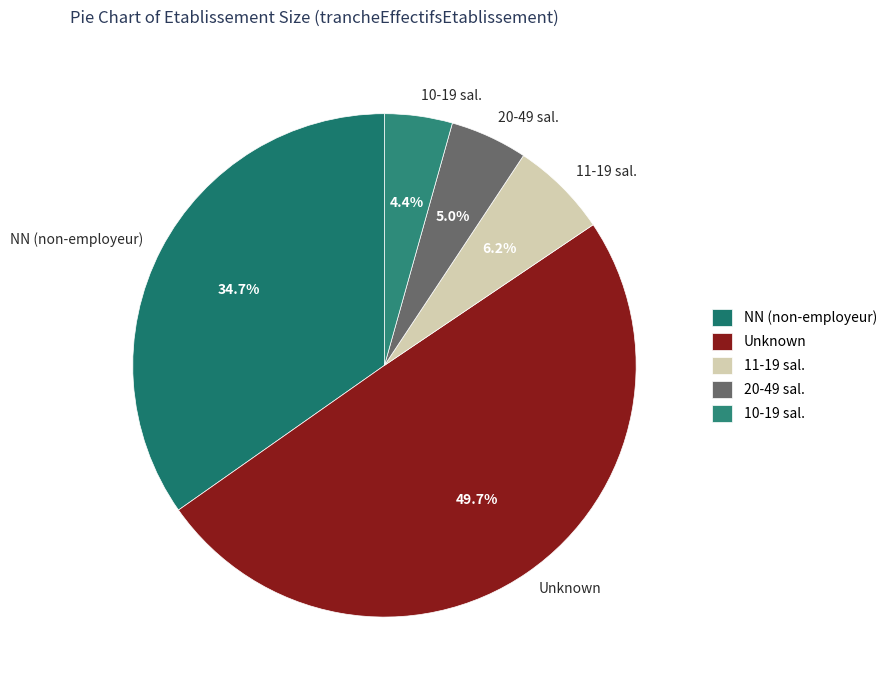

Does 20-49 sal. represent more than half of the total?

No